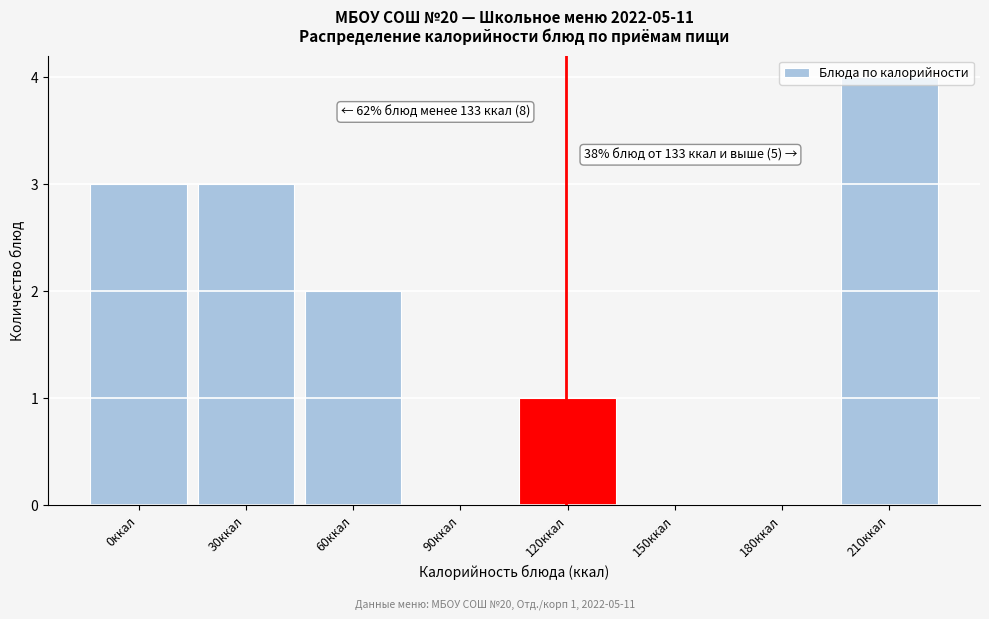

What is the maximum value shown in the chart?

4